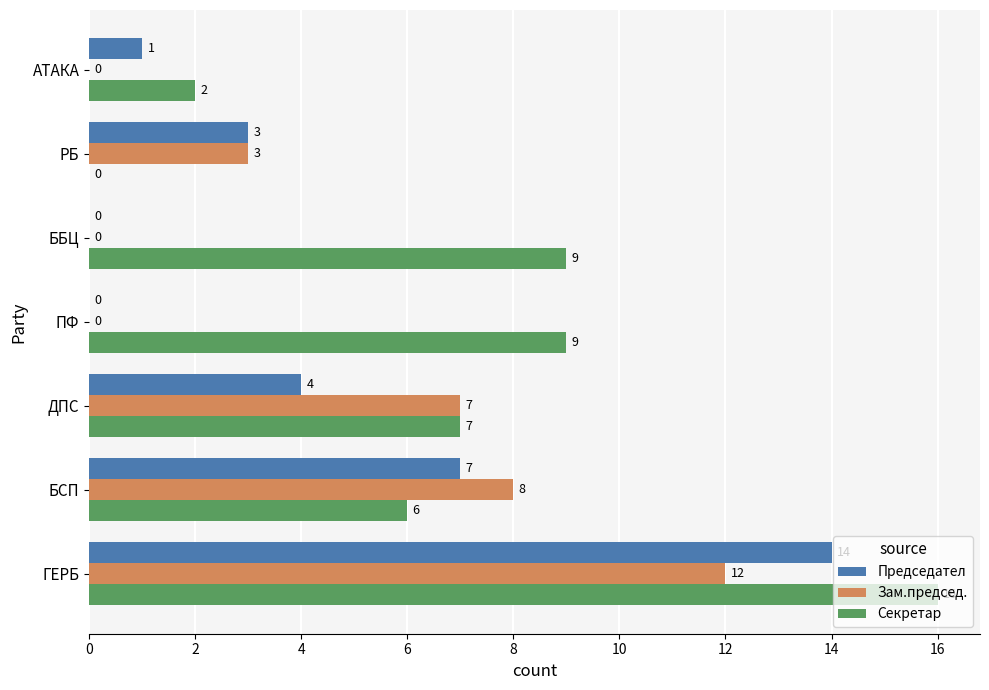

How many positive values does the Председател series have?

5